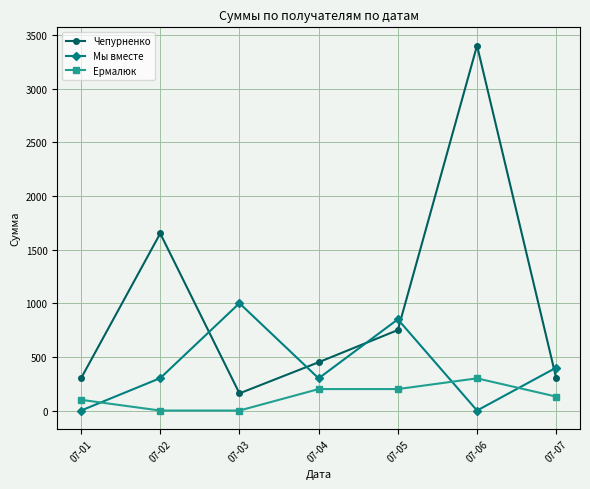

At 07-04, list the series in order from largest to smallest.

Чепурненко, Мы вместе, Ермалюк